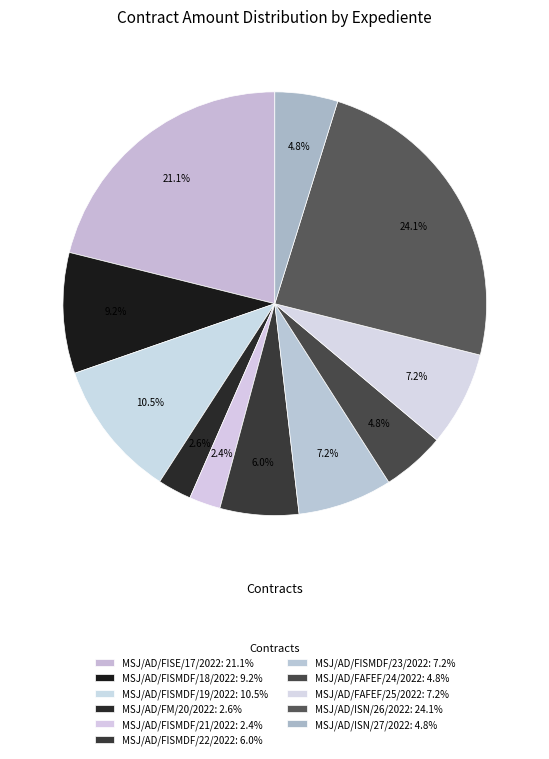

What percentage do MSJ/AD/FM/20/2022 and MSJ/AD/FISMDF/21/2022 together represent?

5.0%